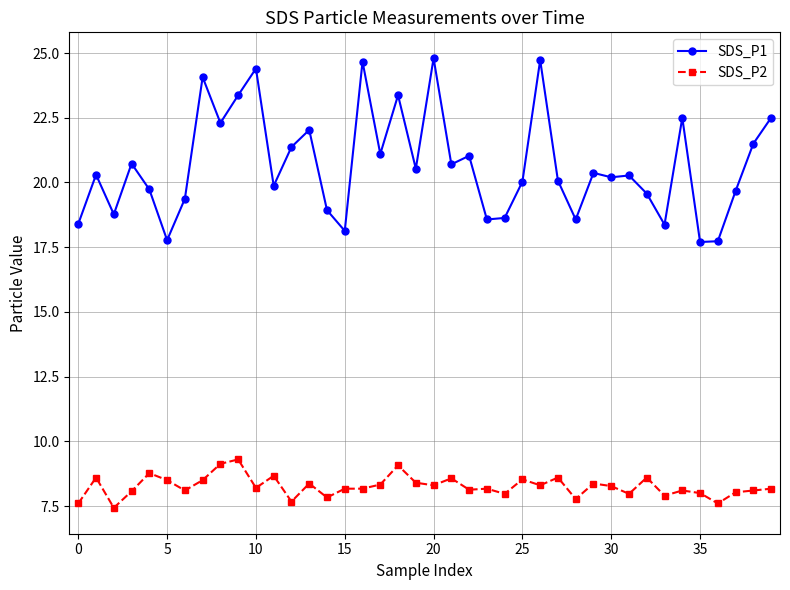

True or false: SDS_P1 and SDS_P2 intersect in this chart.

False